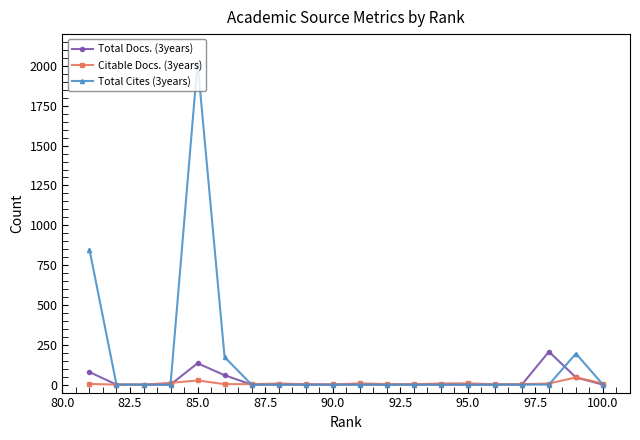

What are all the series names shown in the legend?

Total Docs. (3years), Citable Docs. (3years), Total Cites (3years)